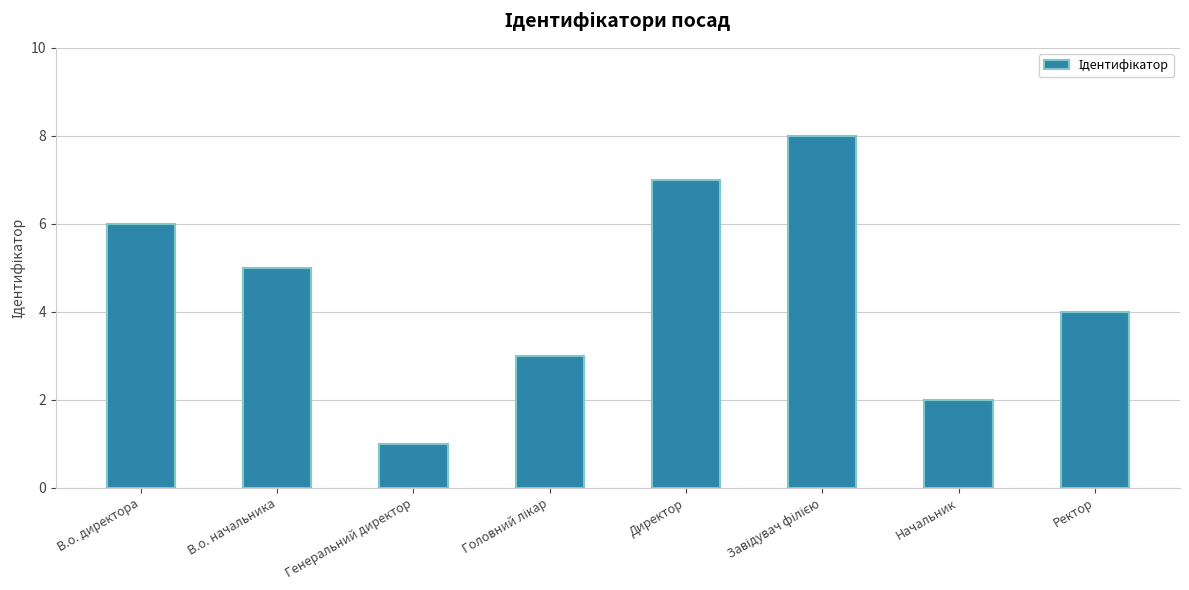

What is the change in value from Директор to Ректор?

-3